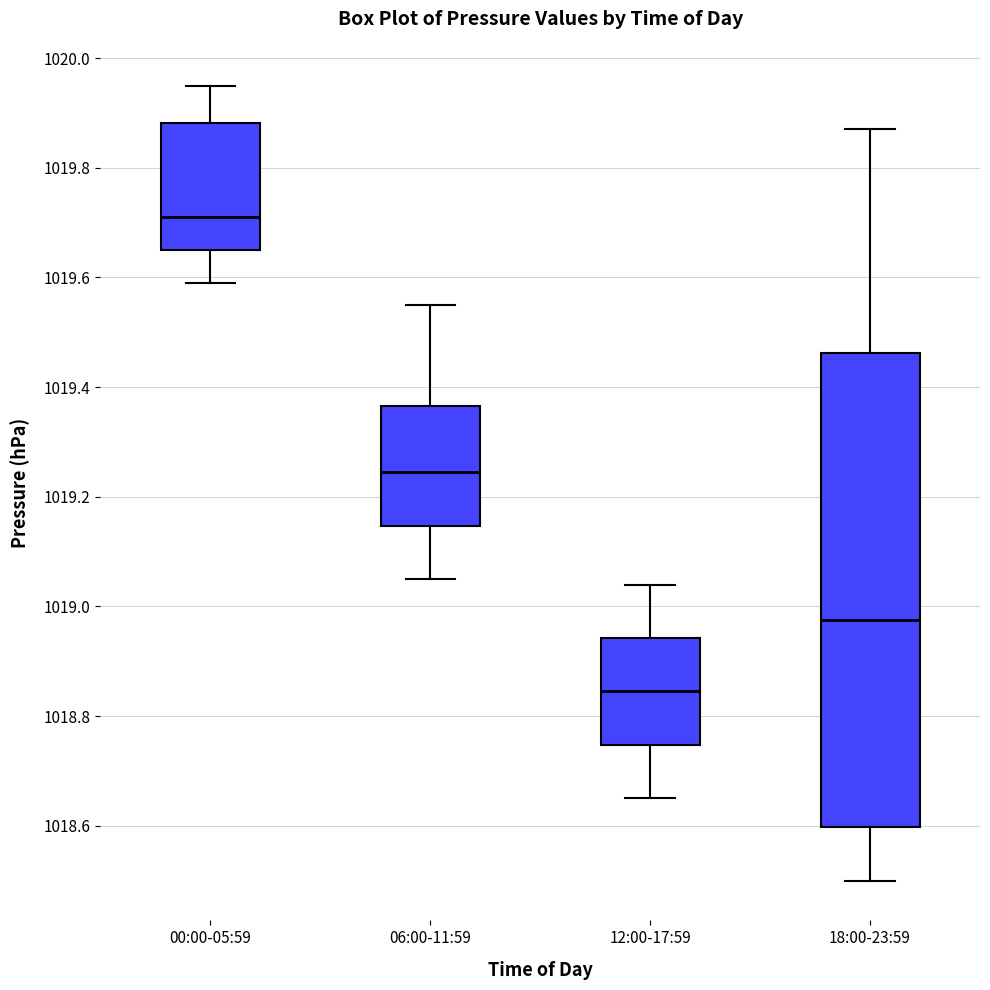

Which box is the tallest, from its lower edge to its upper edge?

18:00-23:59